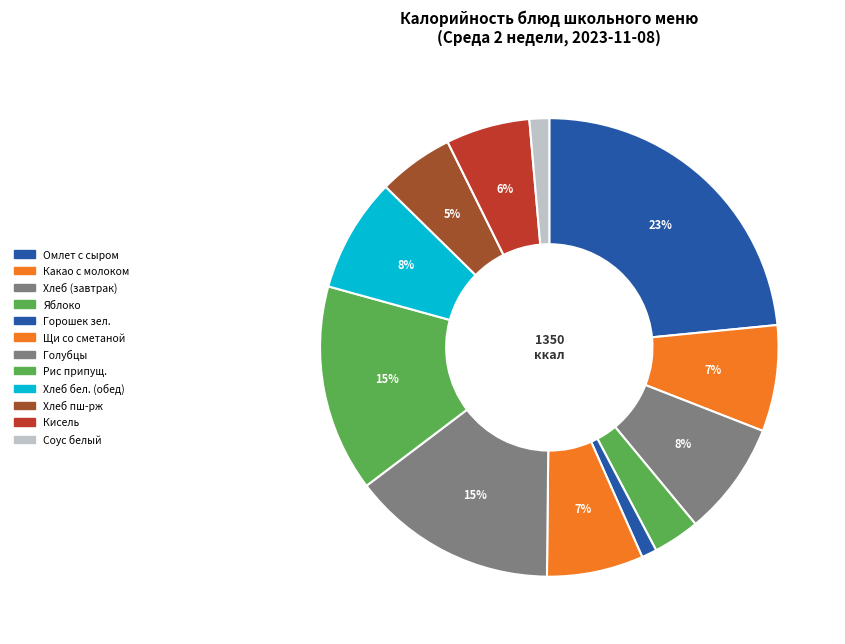

How many segments does this pie chart have?

12